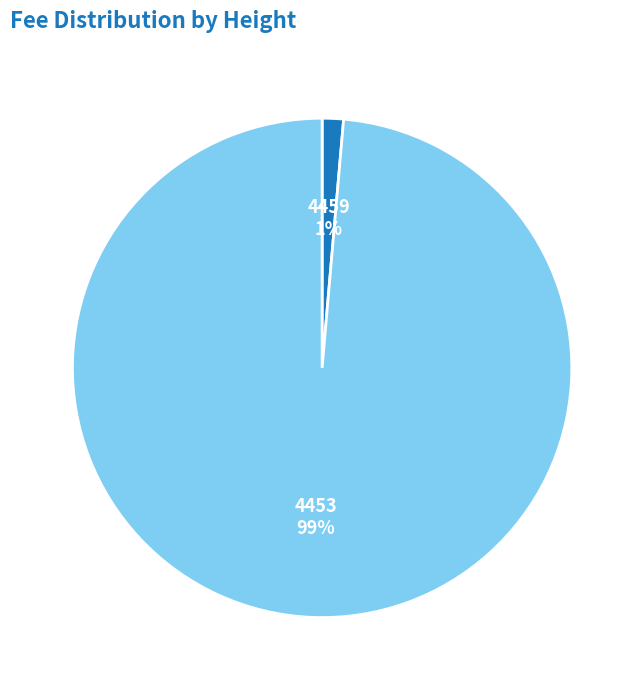

To the nearest percent, what percentage of the pie is 4453?

99%